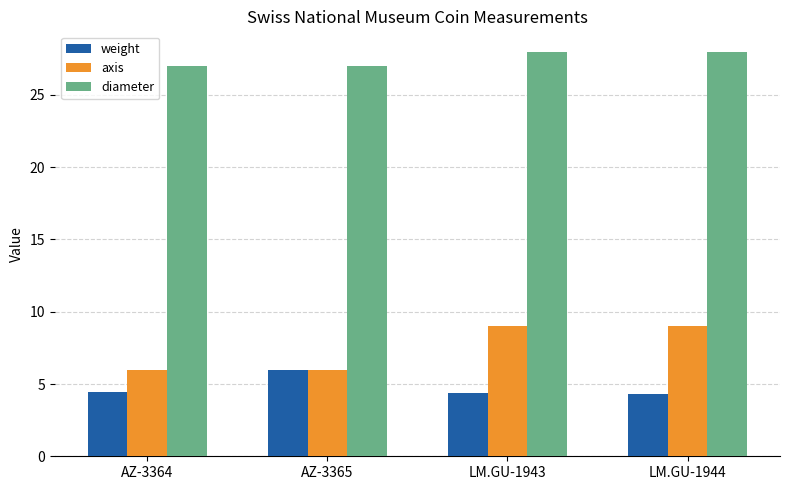

At which label does weight reach its peak?

AZ-3365